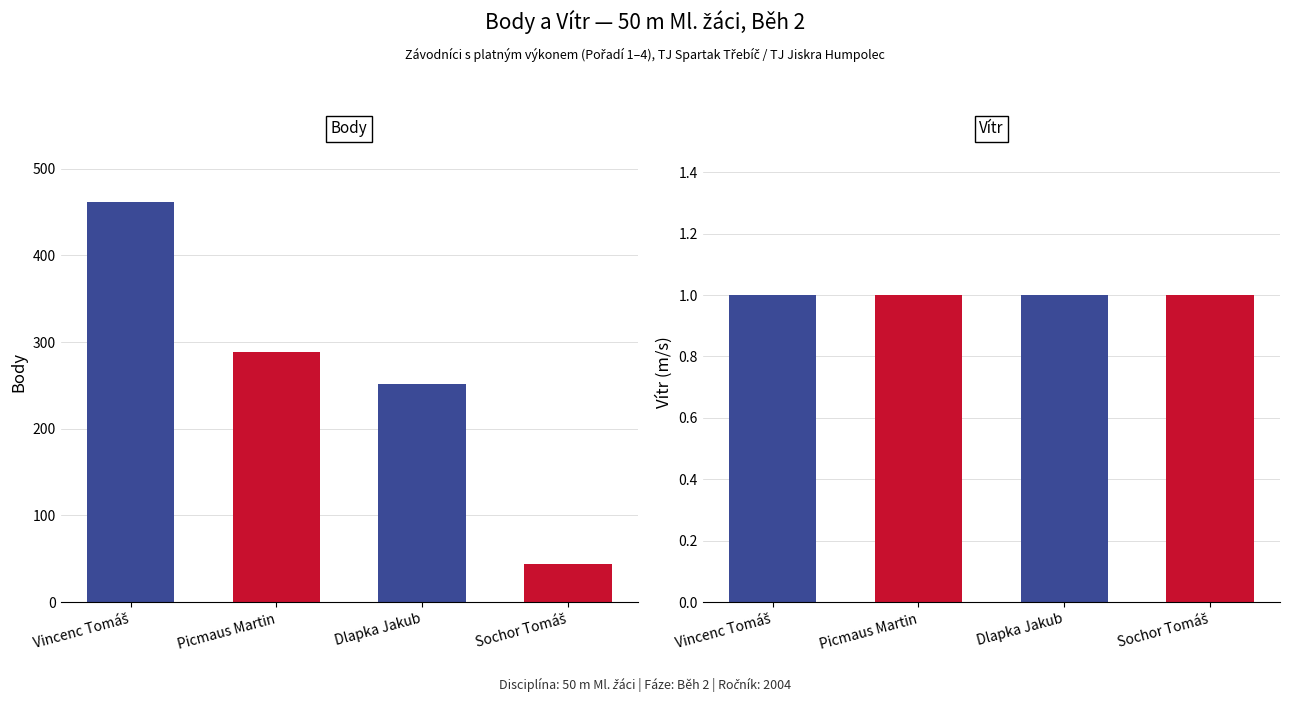

Count the number of categories in the chart.

4